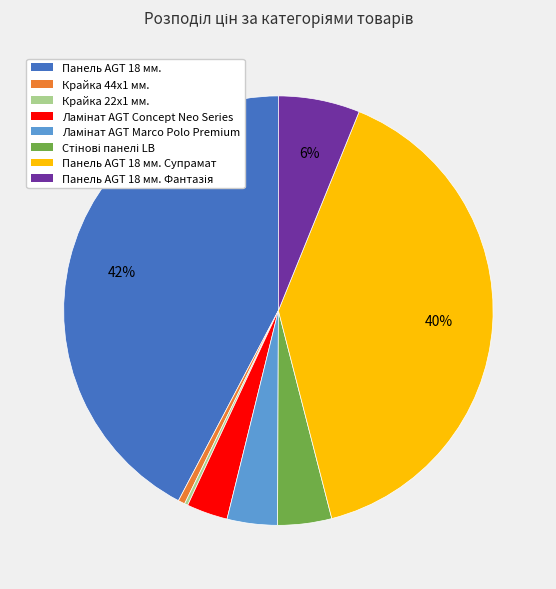

Is there a majority slice in this chart?

No